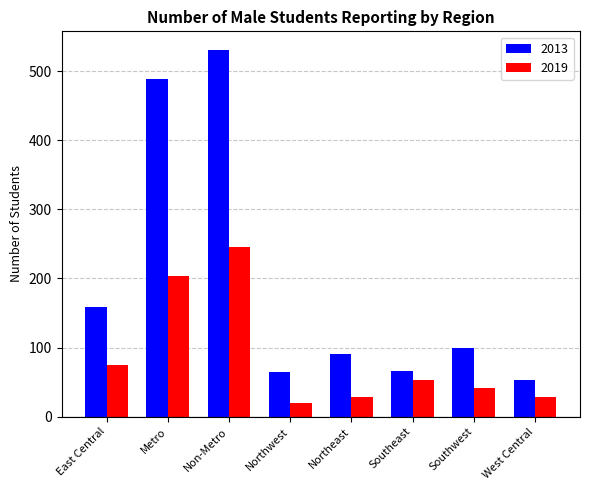

How many bars are there in total?

16